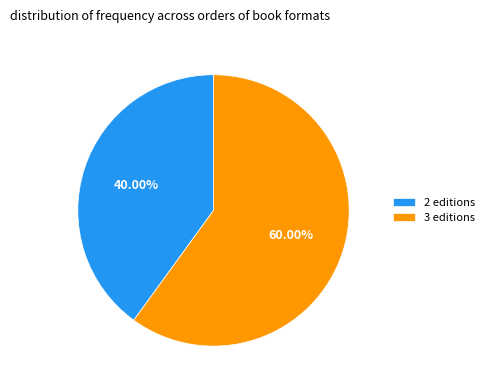

How many segments does this pie chart have?

2